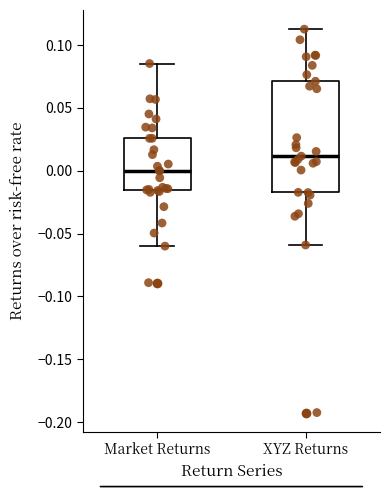

Which box is the tallest, from its lower edge to its upper edge?

XYZ Returns